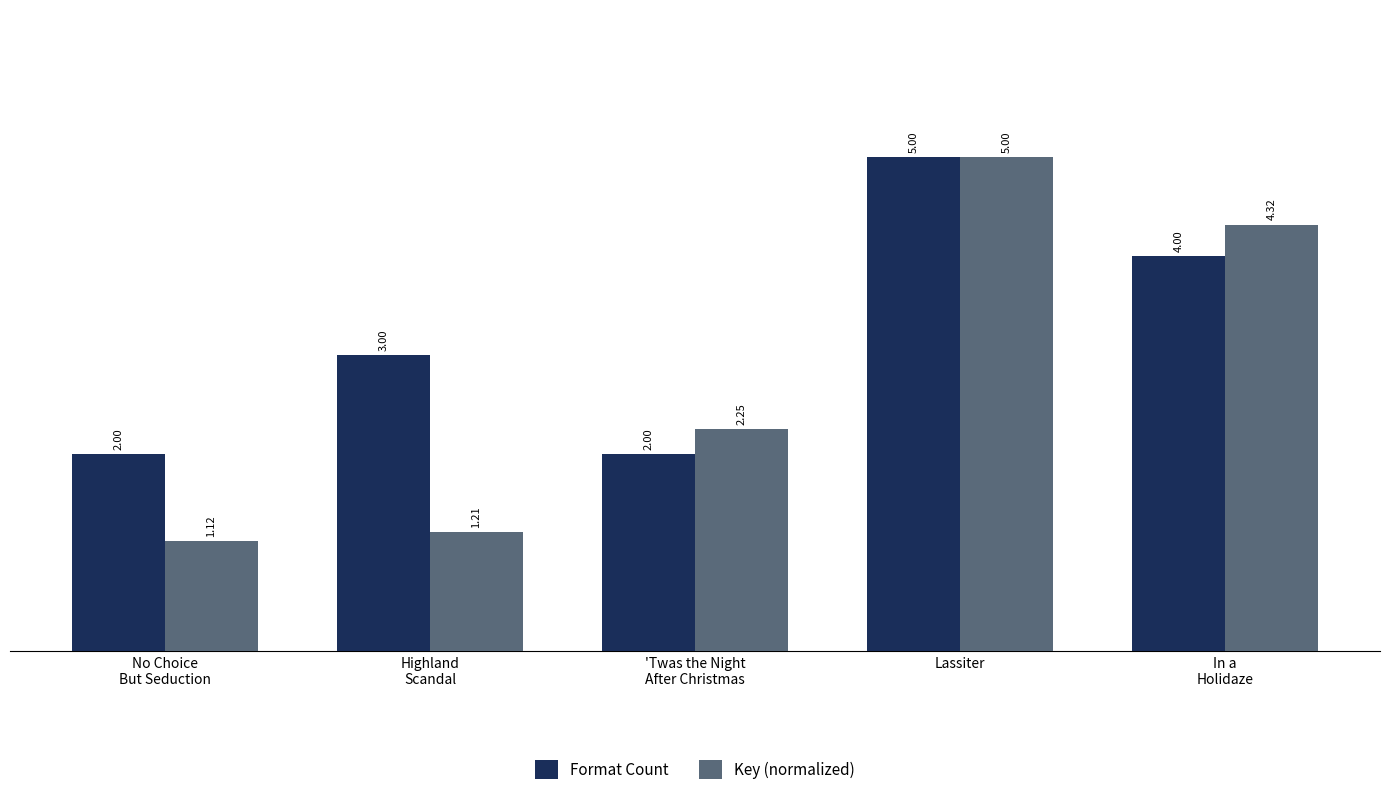

What is the sum of all Format Count values?

16.0